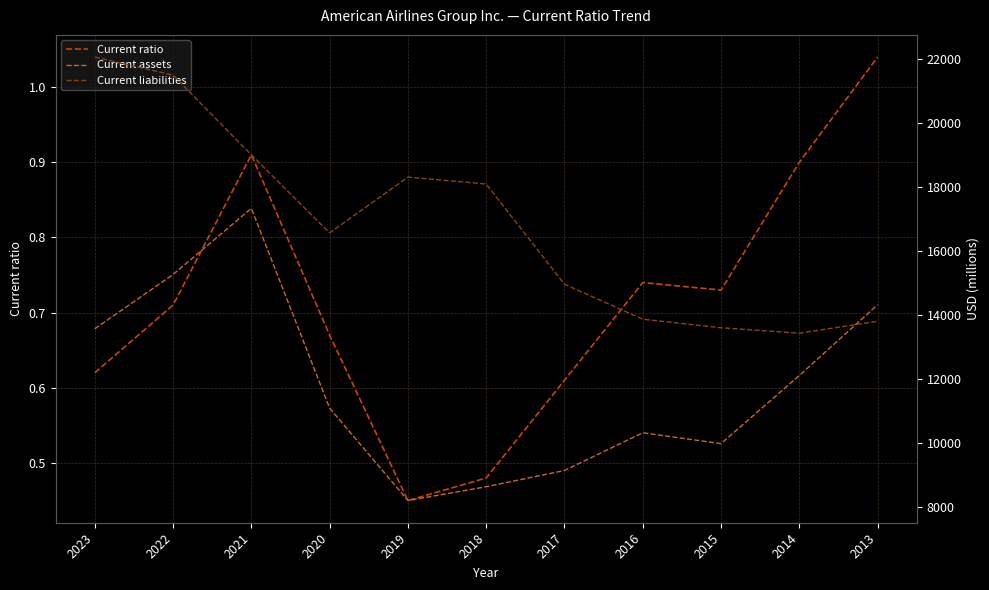

At which label does Current liabilities reach its minimum?

2014